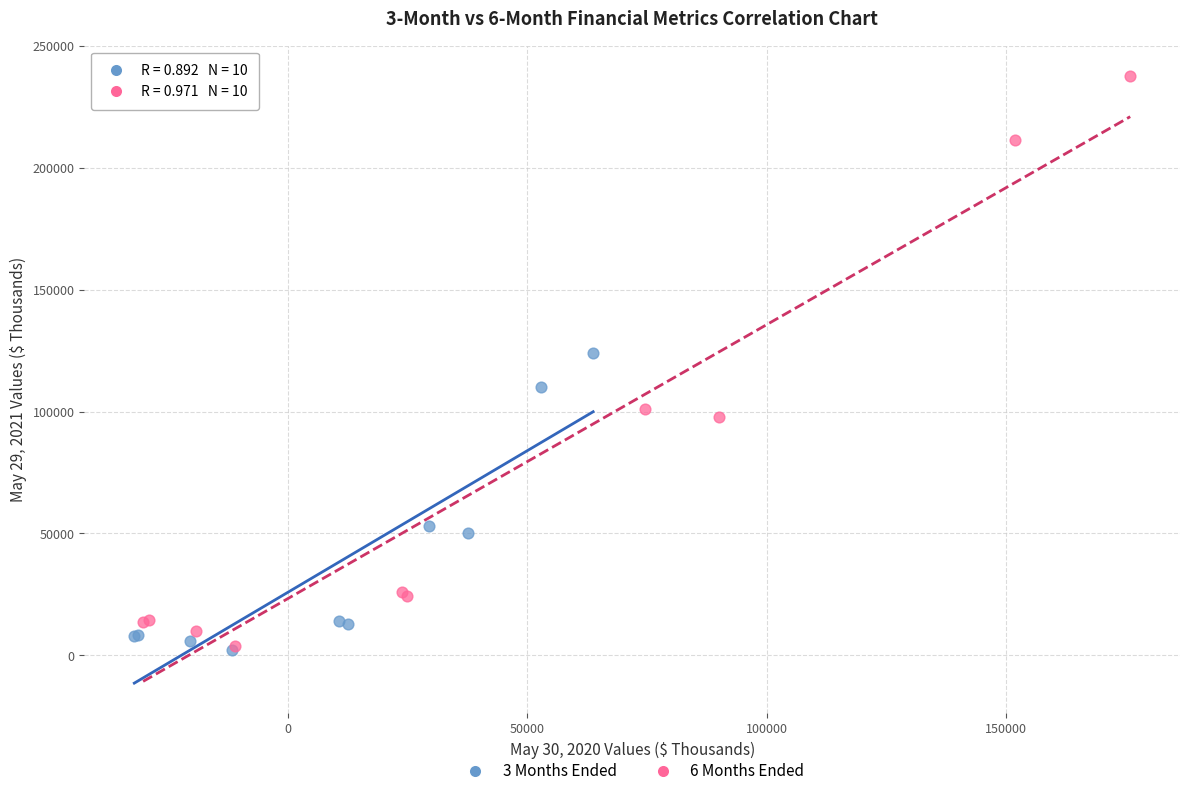

Which series reaches the maximum Y coordinate?

6 Months Ended